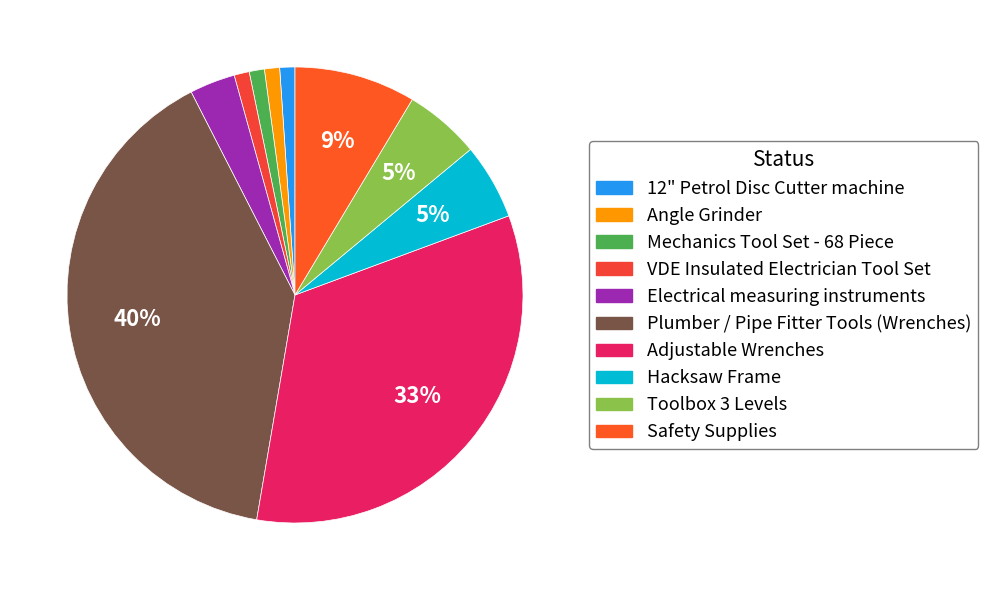

The Mechanics Tool Set - 68 Piece slice represents 1% of the pie. True or false?

True